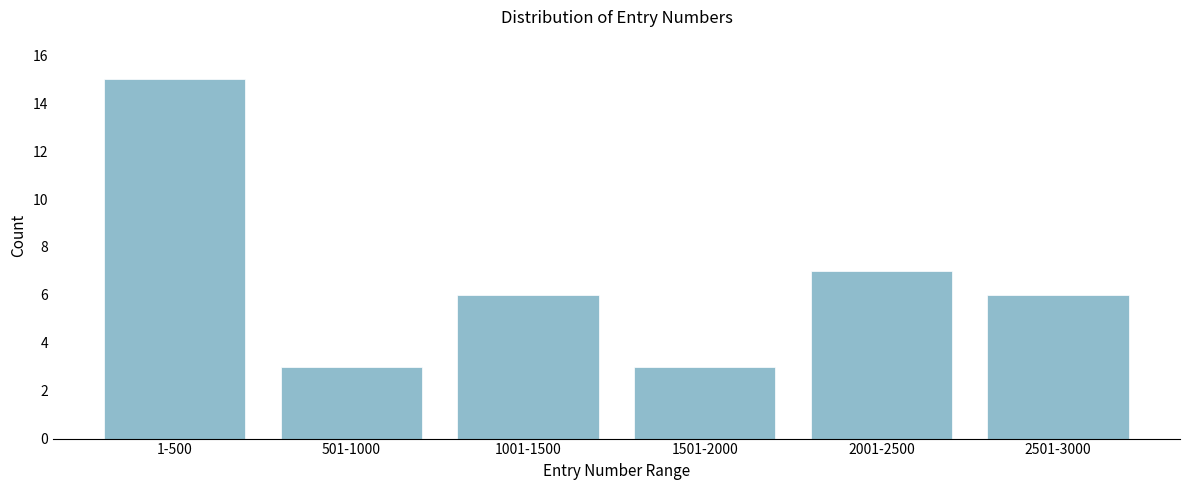

Reading left to right, what are all the values shown in this chart?

15	3	6	3	7	6